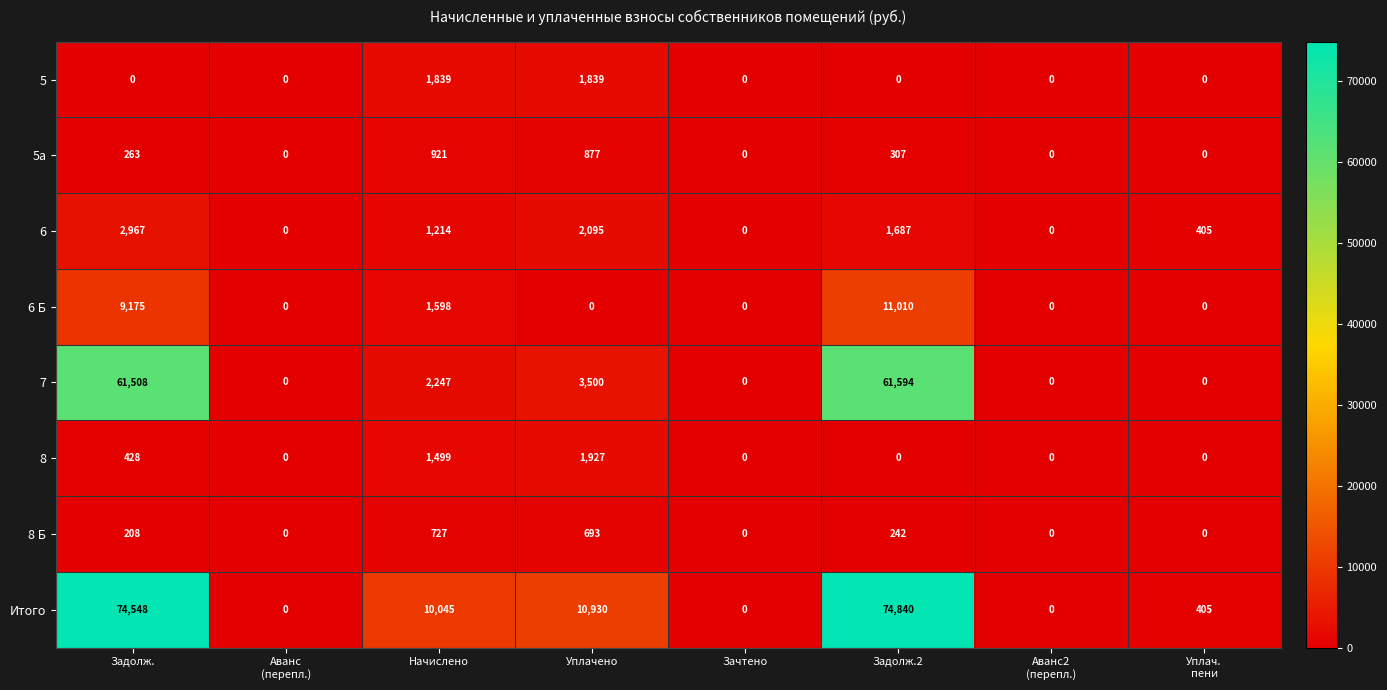

Which series has the widest spread of values?

Итого